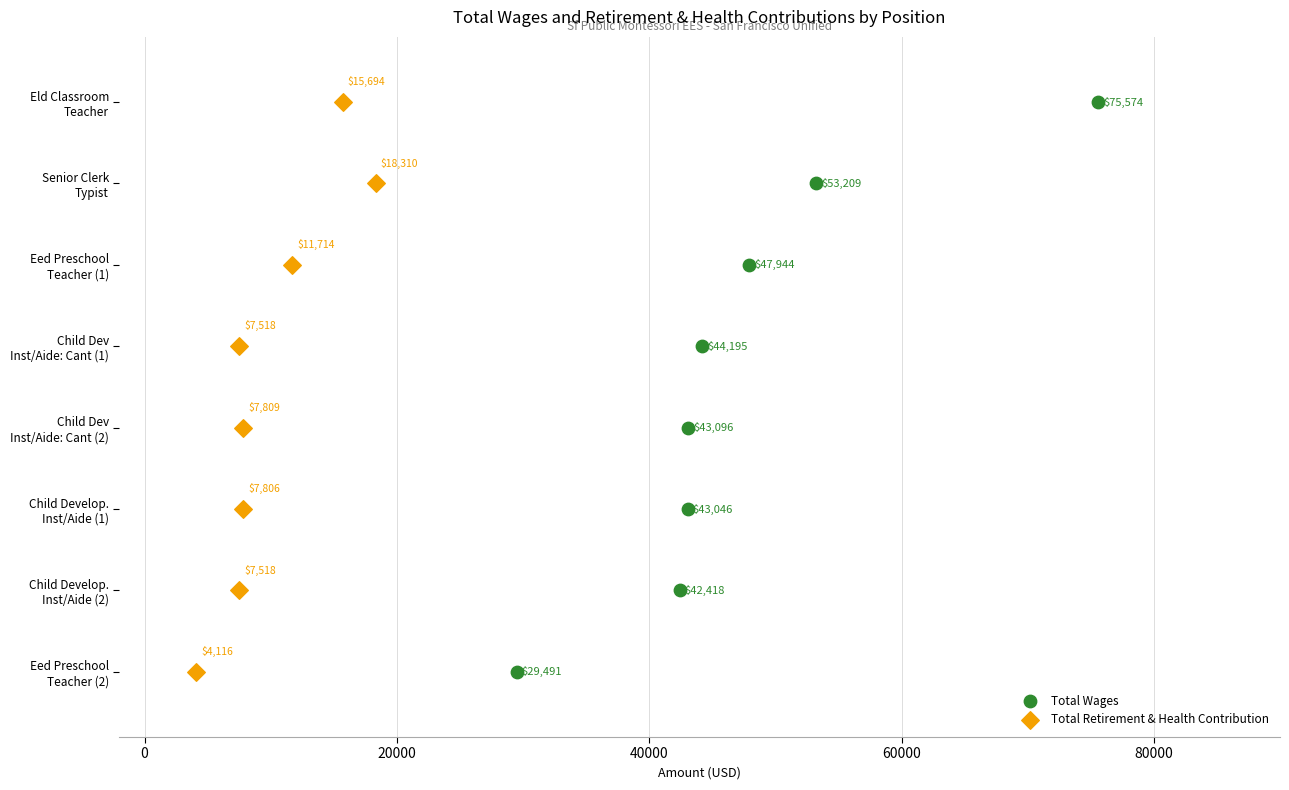

Which series contains the highest Y value?

Total Wages